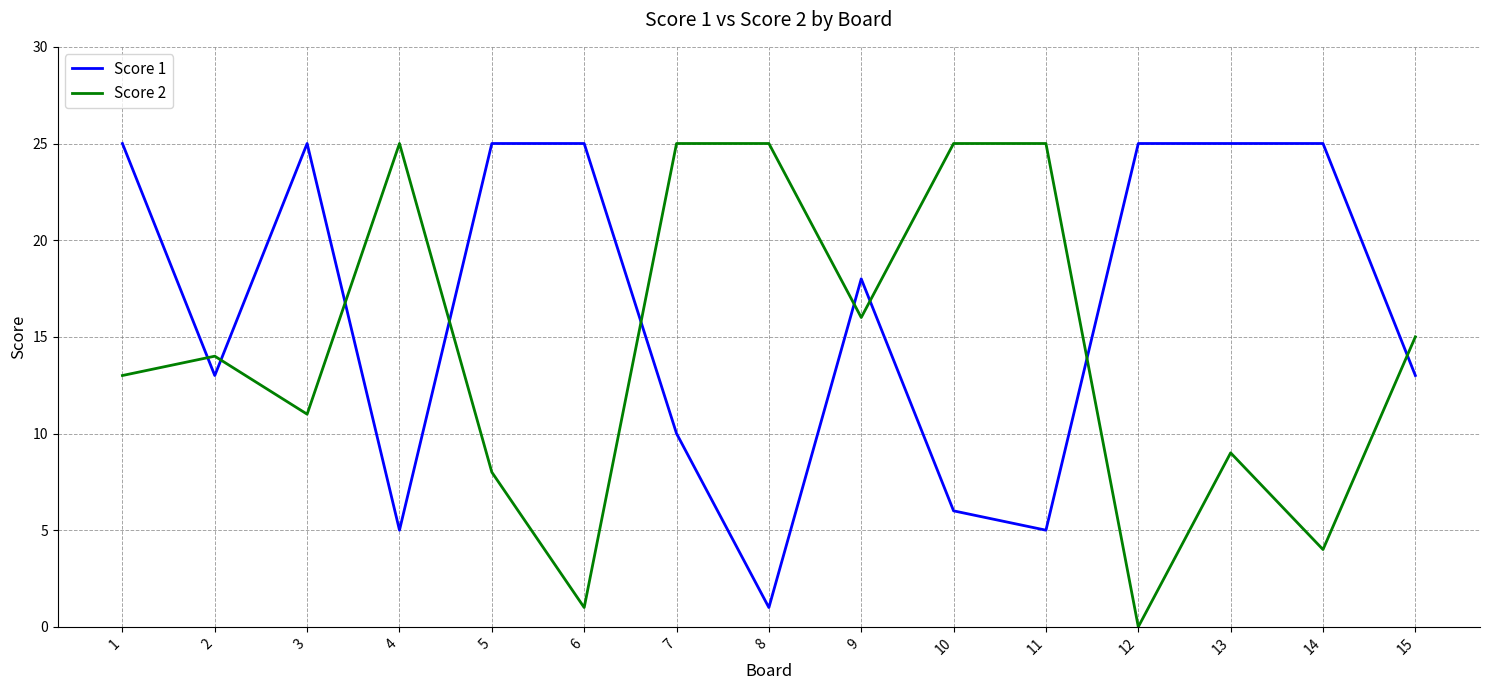

At which category does Score 1 reach its first local valley?

2